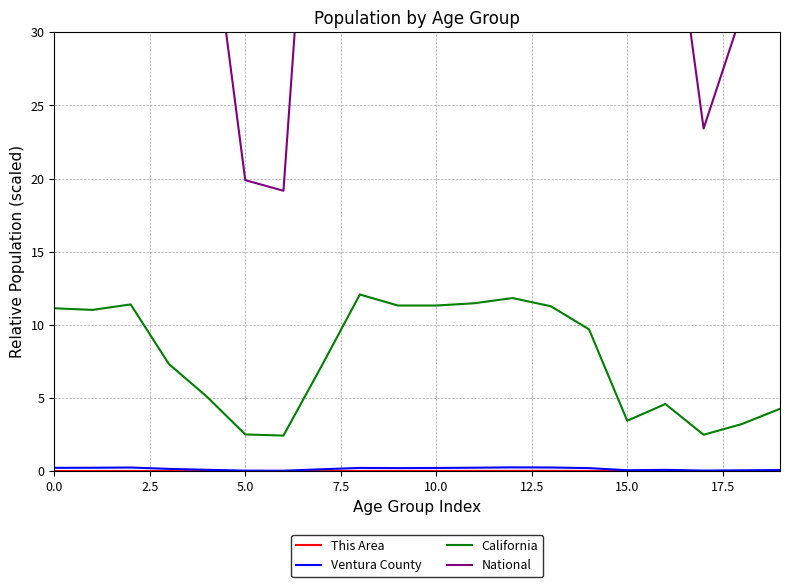

What is the value of the National point at the 9th from the left?

92.9